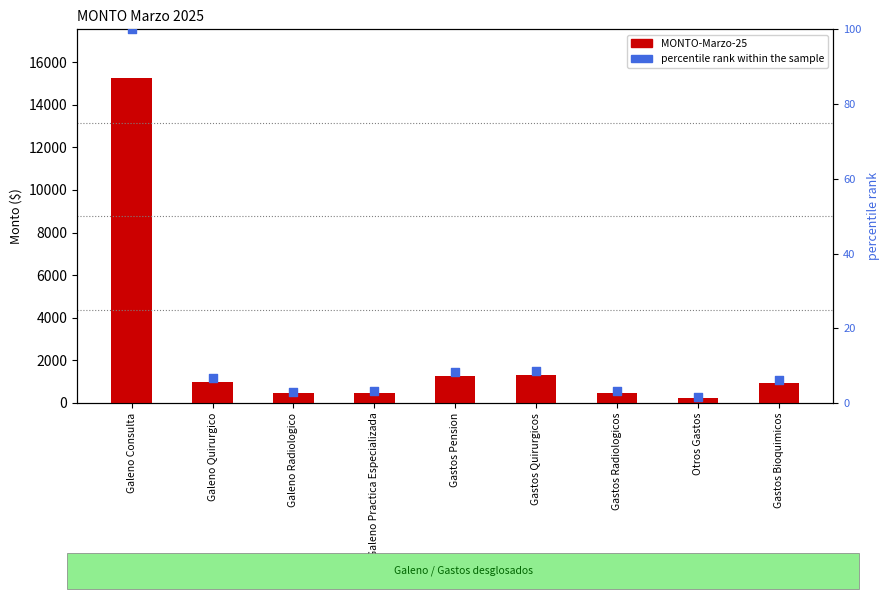

What is the total value across all series at Gastos Quirurgicos?

1322.7